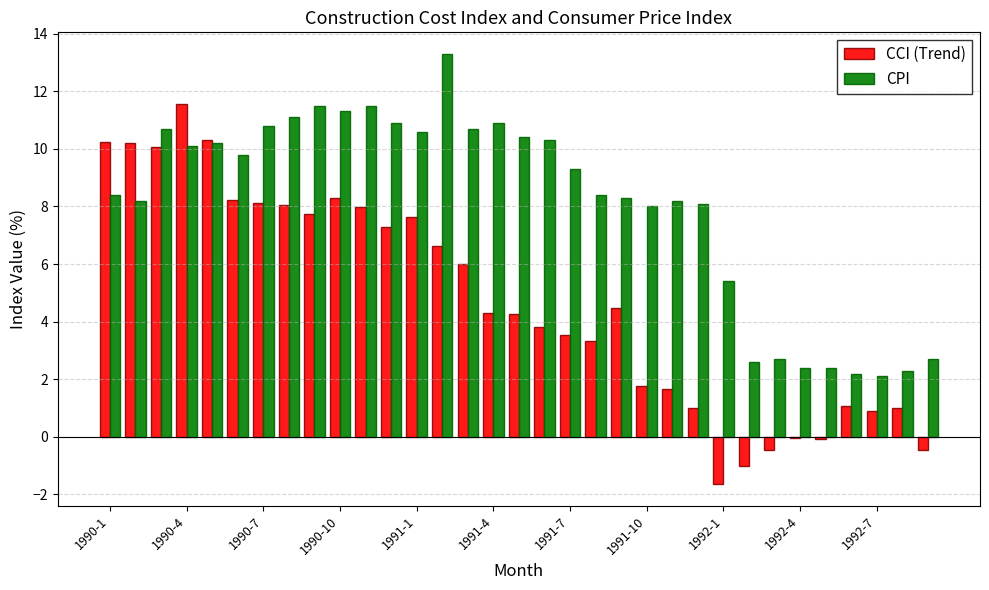

What is the highest value of the CCI (Trend) series?

11.6